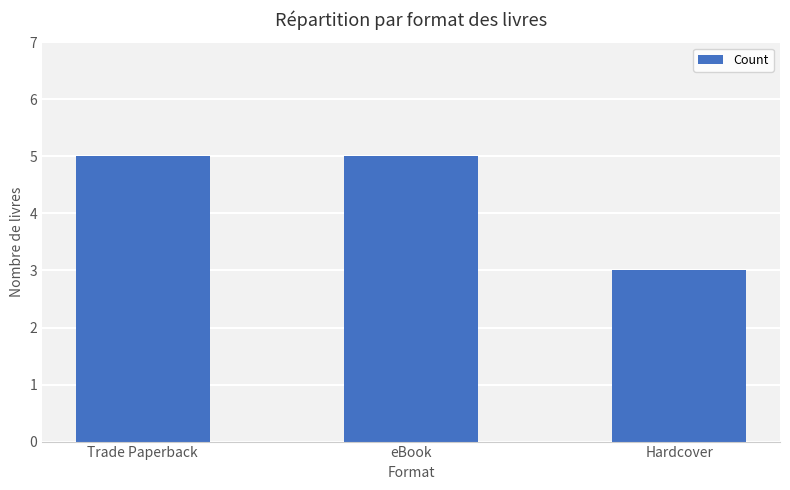

How many bars are there in total?

3